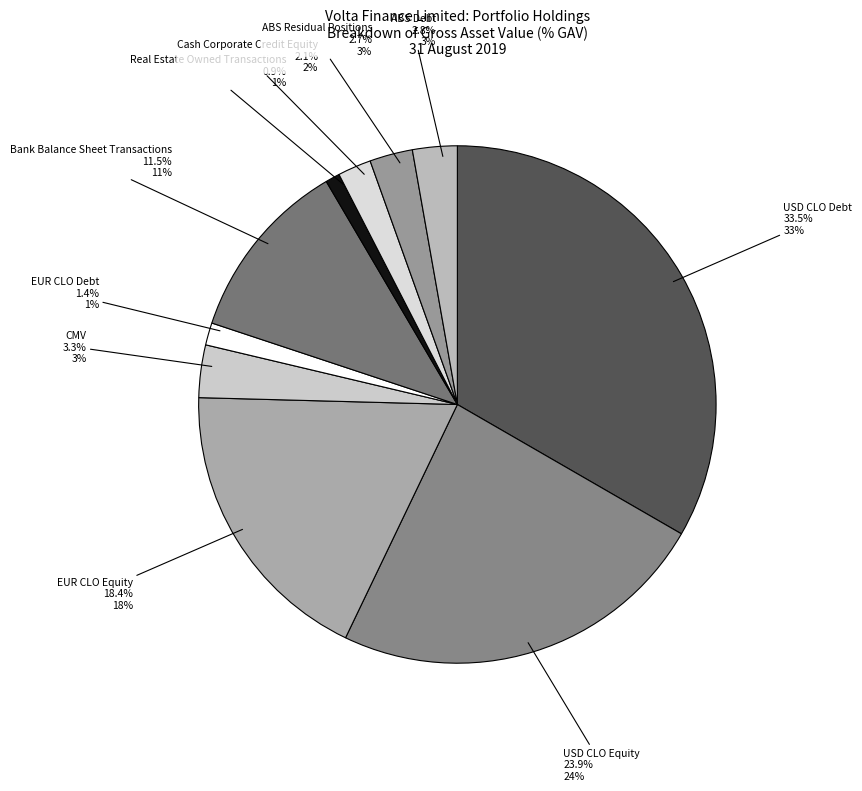

To the nearest percent, what percentage of the pie is ABS Residual Positions?

3%